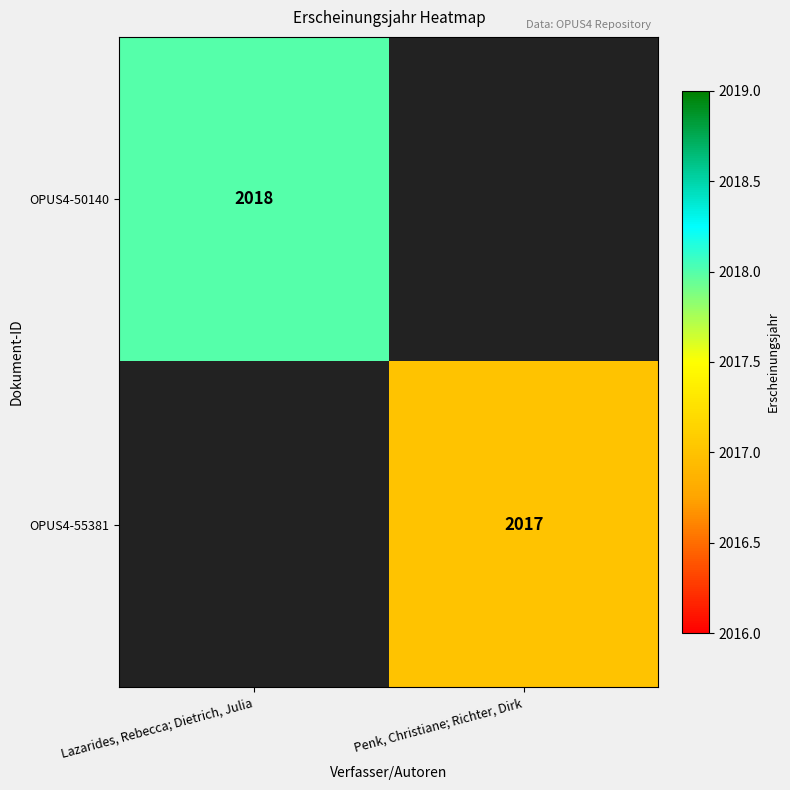

Is it true that OPUS4-55381 equals 2017 at Penk, Christiane; Richter, Dirk?

True